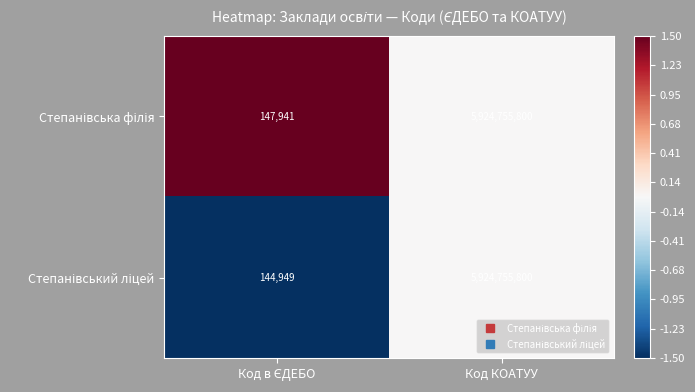

What is the greatest value displayed?

5924755800